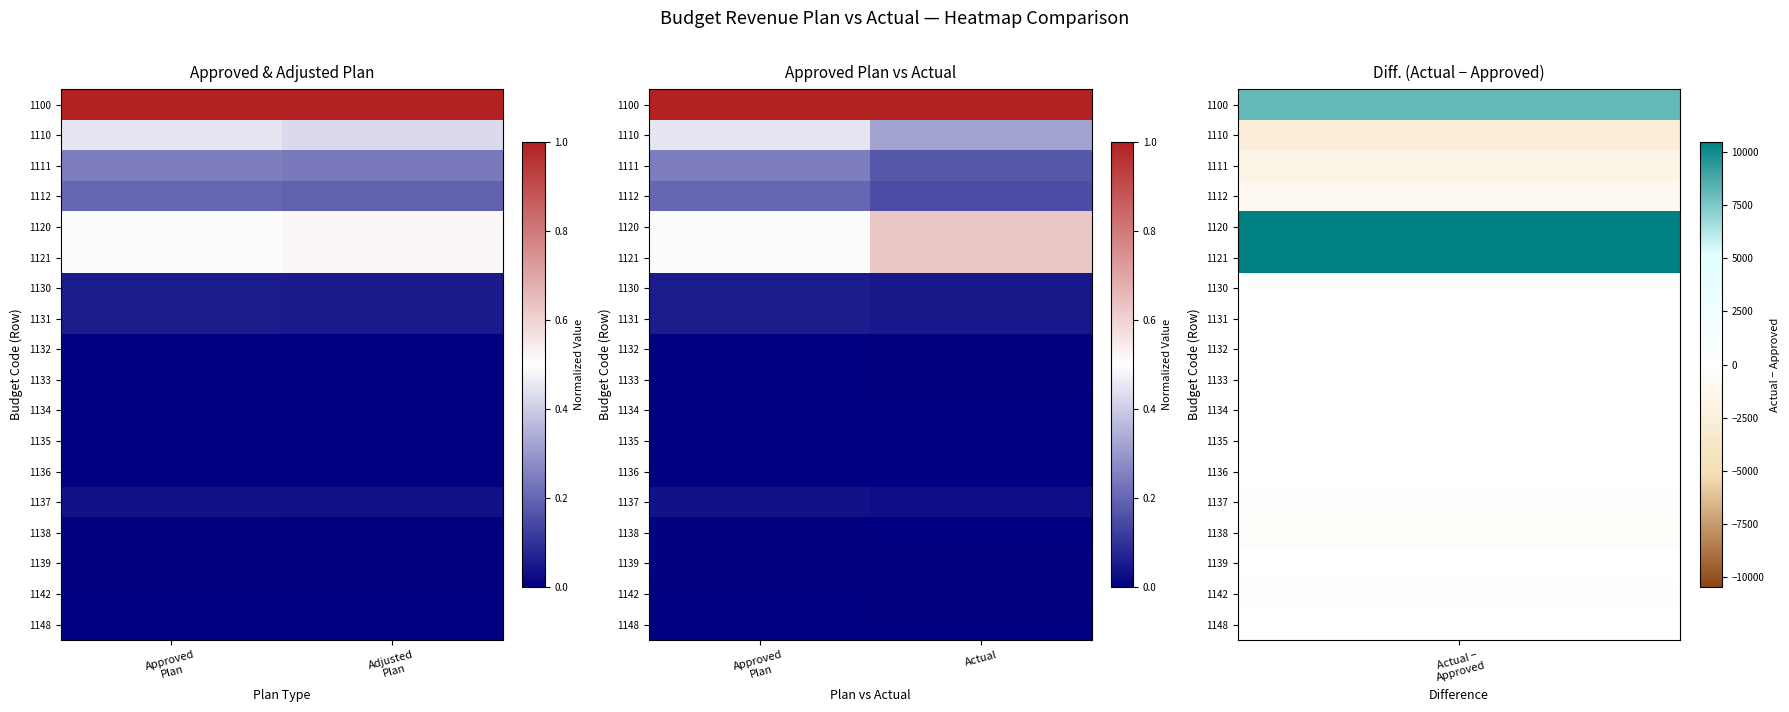

Is it true that 1137 equals 0.0 at Approved Plan?

False